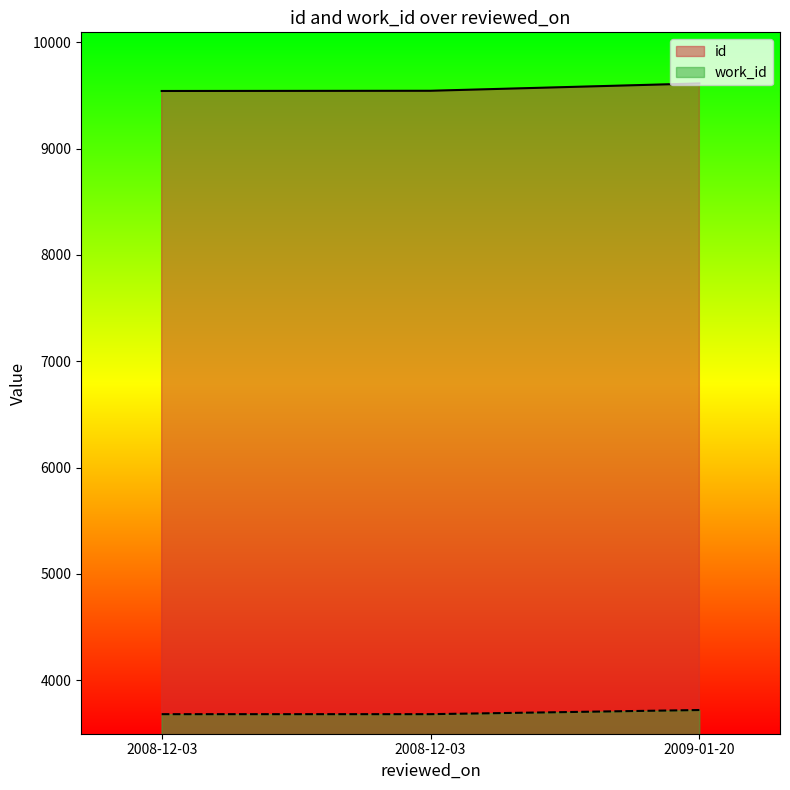

Rank the series by their maximum value, from highest to lowest.

id, work_id